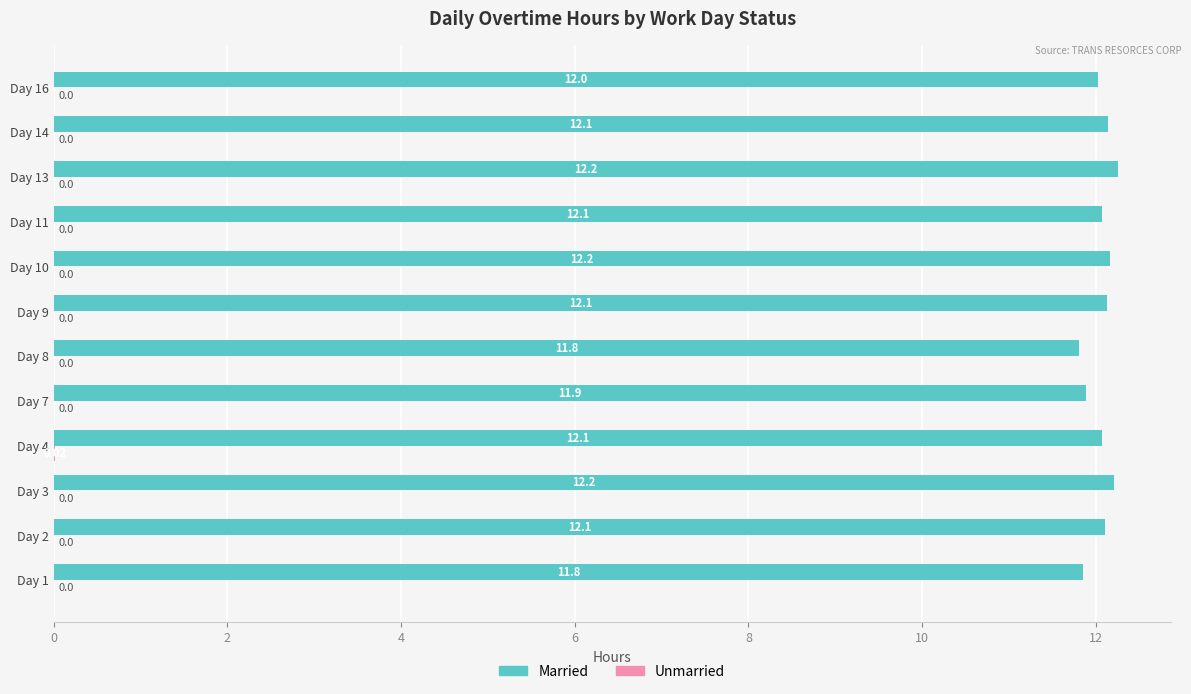

What is the sum of the Married values at Day 9 and Day 8?

23.9